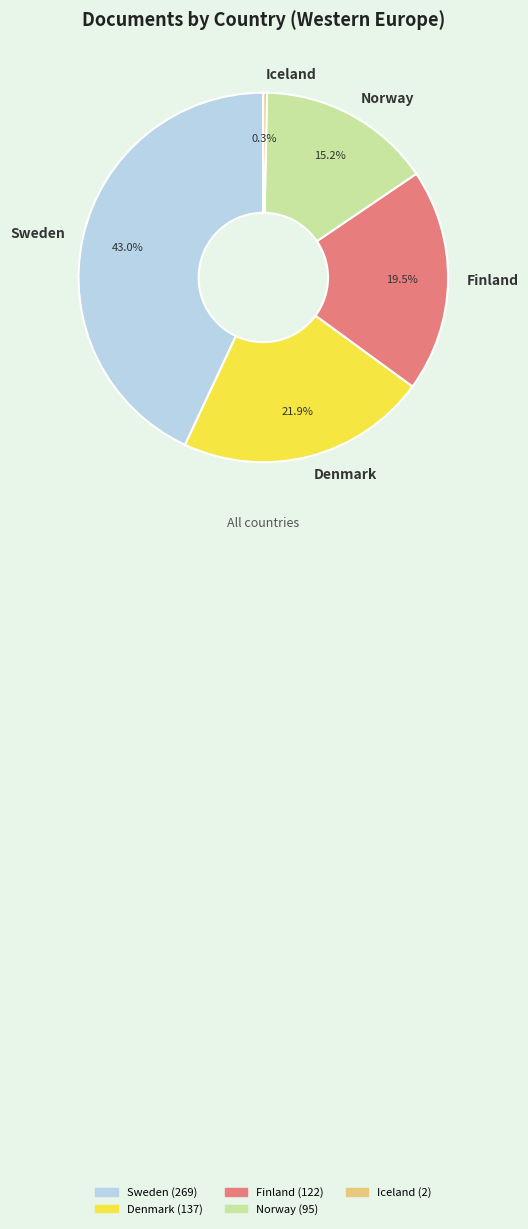

To the nearest percent, what portion does Norway represent?

15%